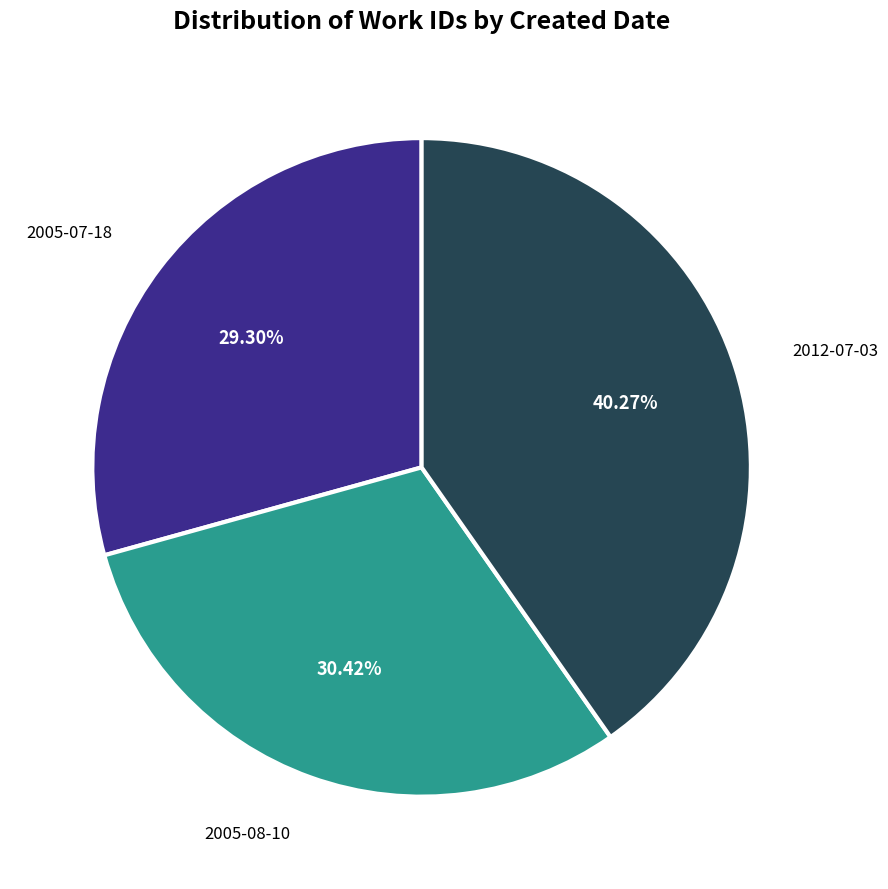

True or false: 2012-07-03 accounts for 40% of the total.

True